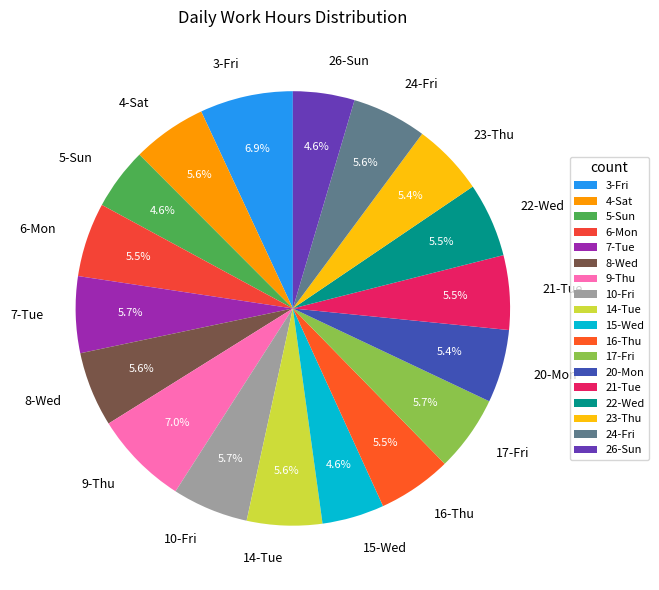

How many slices are in this pie chart?

18